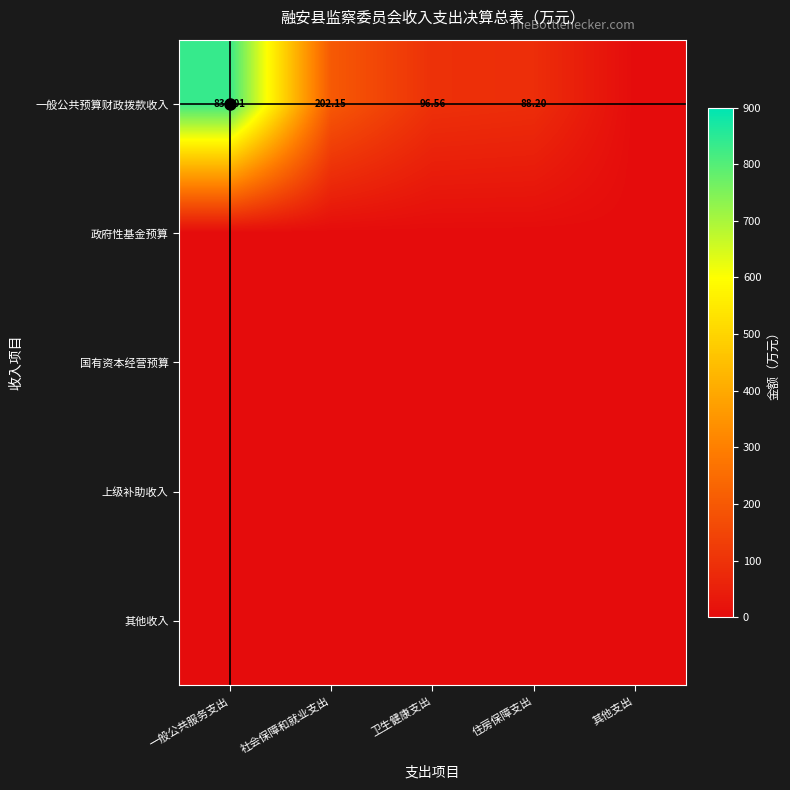

The value of 国有资本经营预算 at 其他支出 is 0.0. True or false?

True